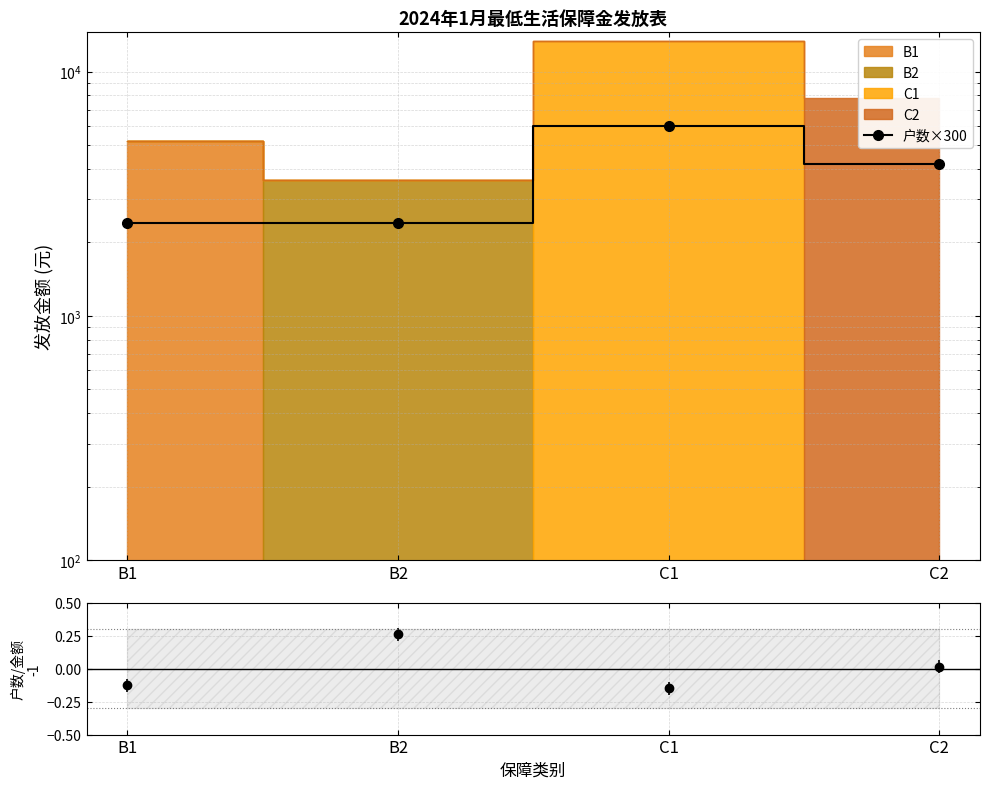

Reading left to right, extract all data points from this chart.

B1=2400	B2=2400	C1=6000	C2=4200